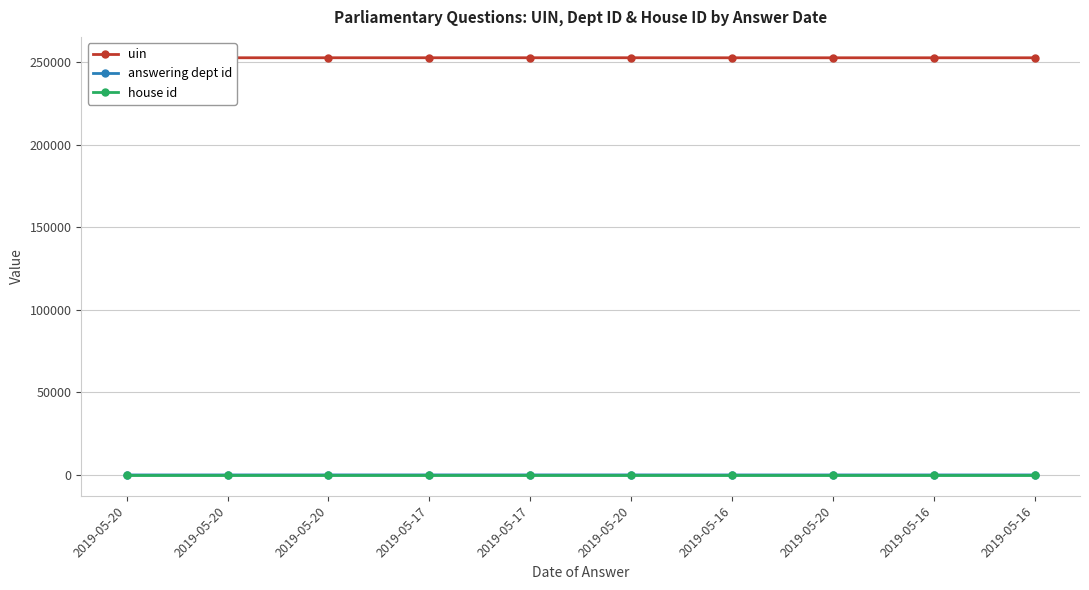

How many data points in uin are less than 252850?

5